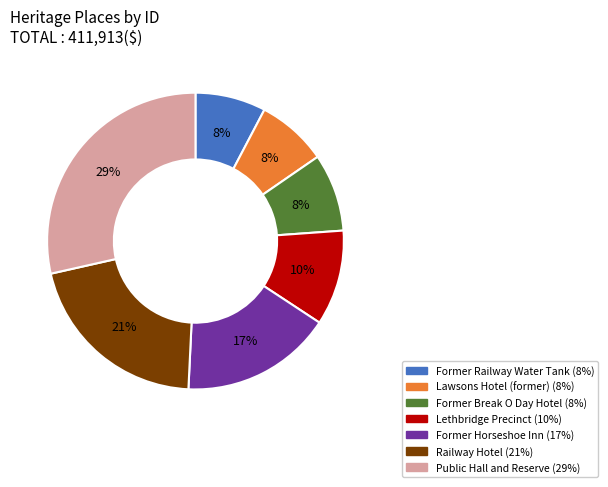

To the nearest percent, what is the difference between the largest and smallest slice percentages?

21%